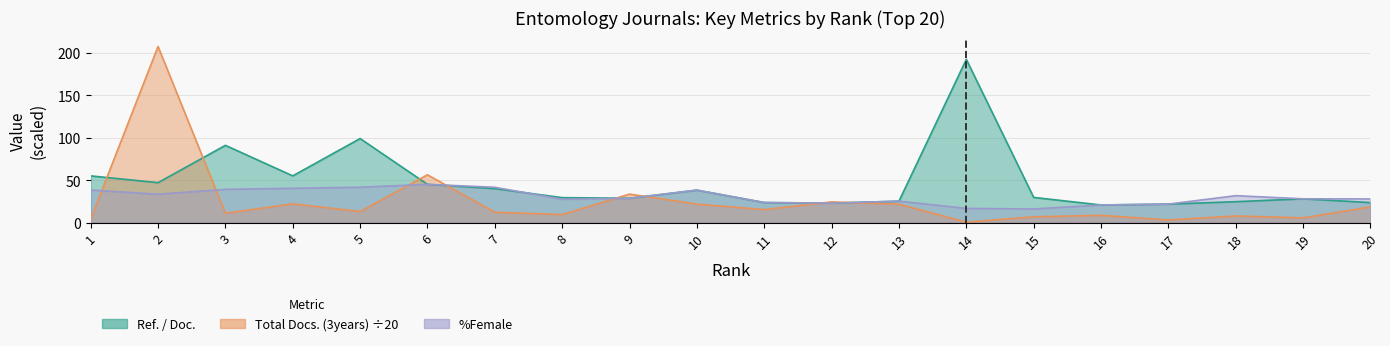

What is the difference between the Total Docs. (3years) values at 13 and 1?

17.4